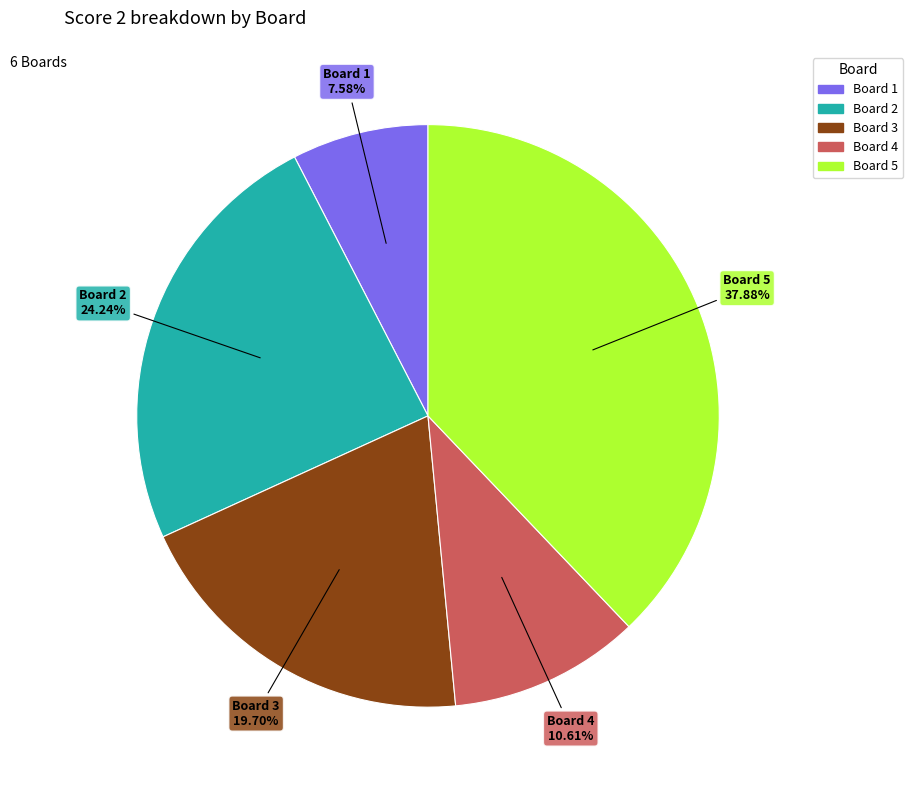

Is there a majority slice in this chart?

No